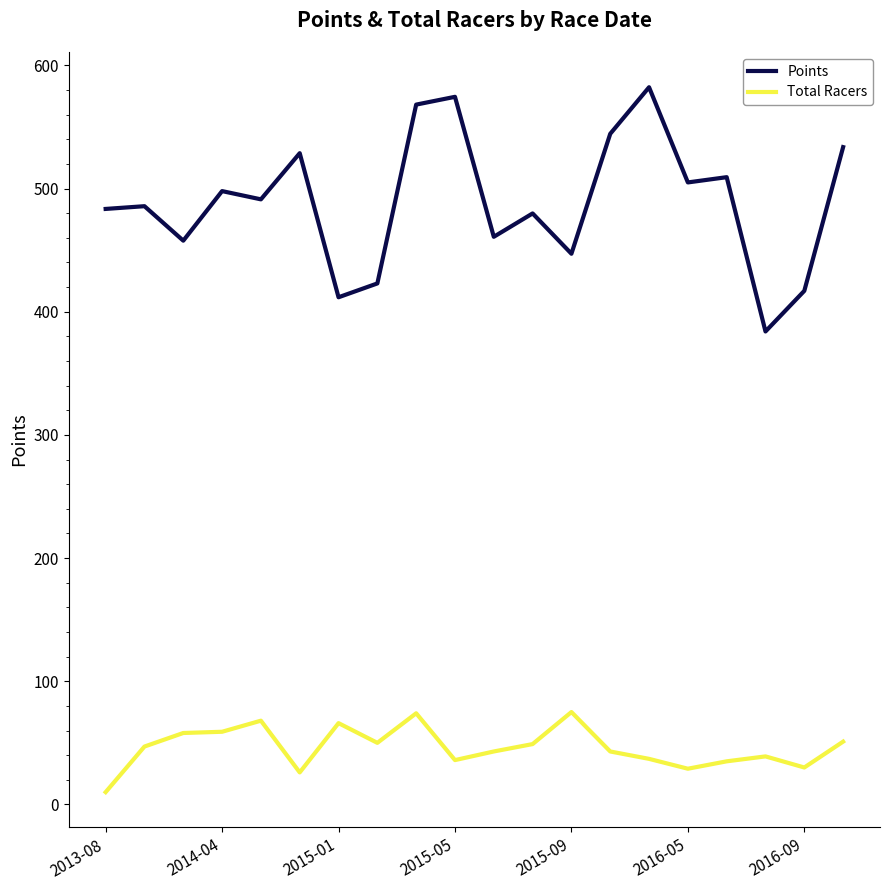

Which series has the largest total across all categories?

Points